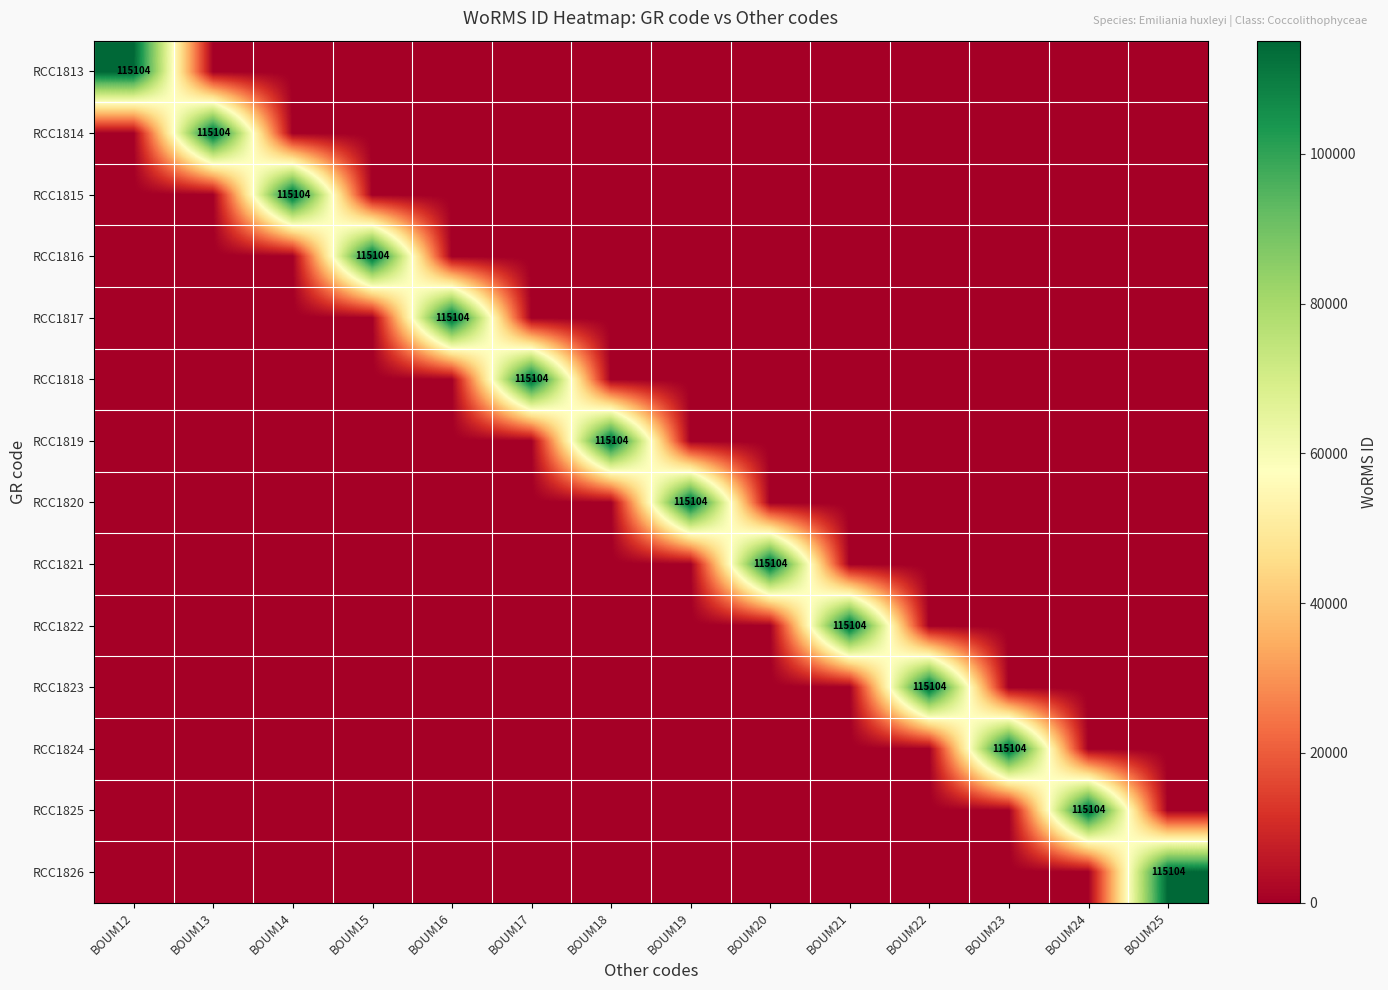

True or false: RCC1818 has a value of -43989 at BOUM12.

False